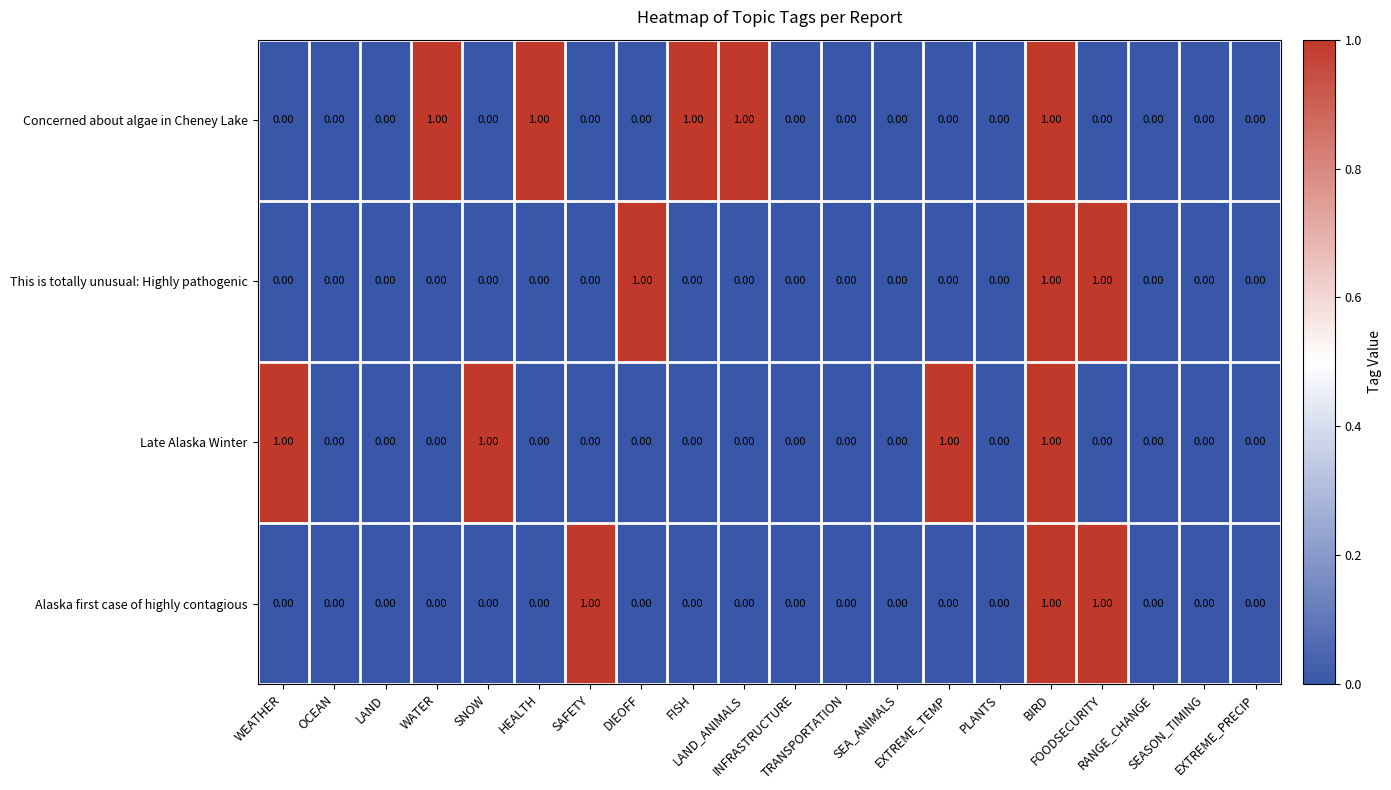

Which series has the largest total across all categories?

Concerned about algae in Cheney Lake